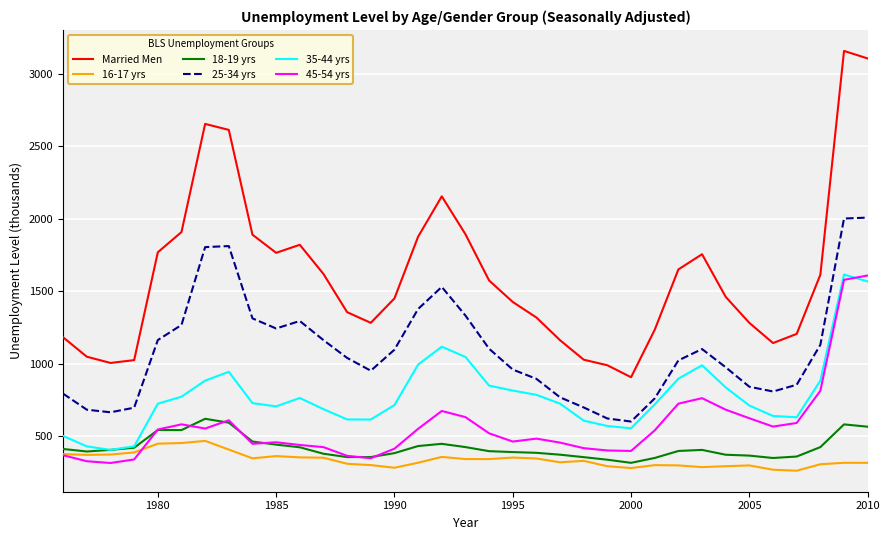

What is the highest value of the 18-19 yrs series?

620.8